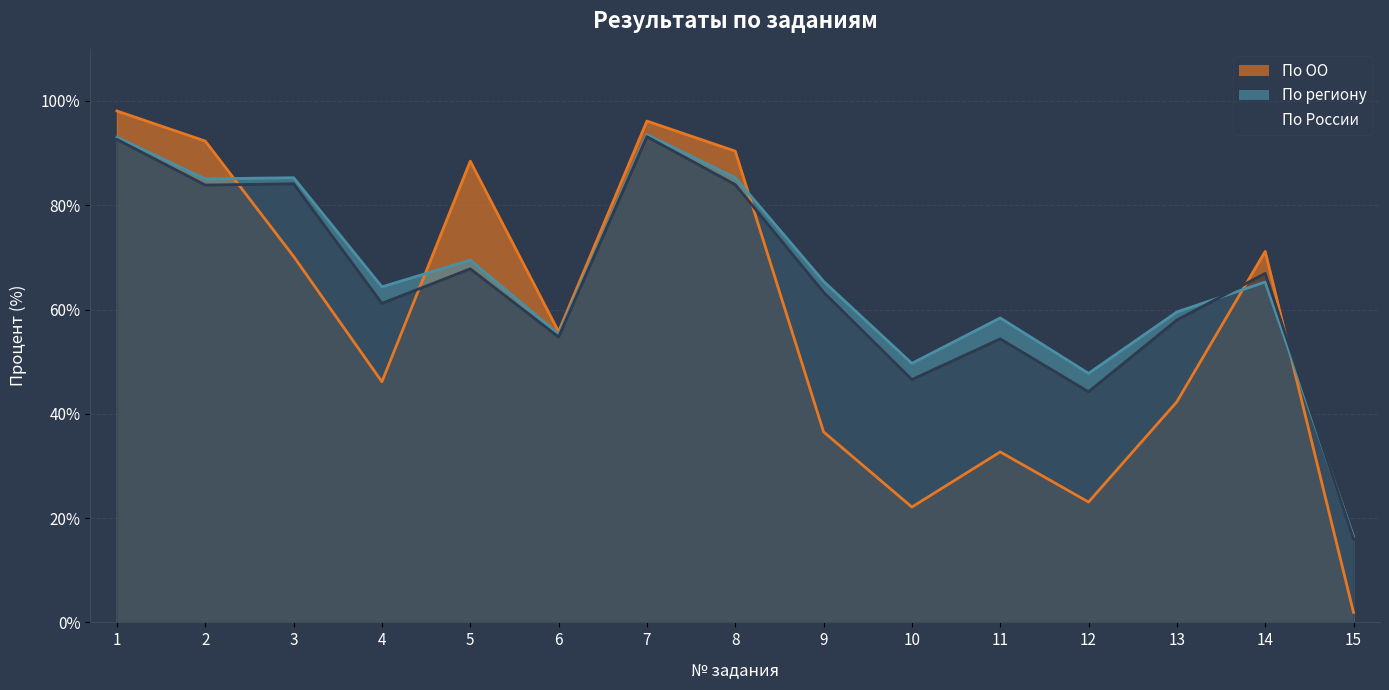

At 1, list the series in order from smallest to largest.

По России, По региону, По ОО